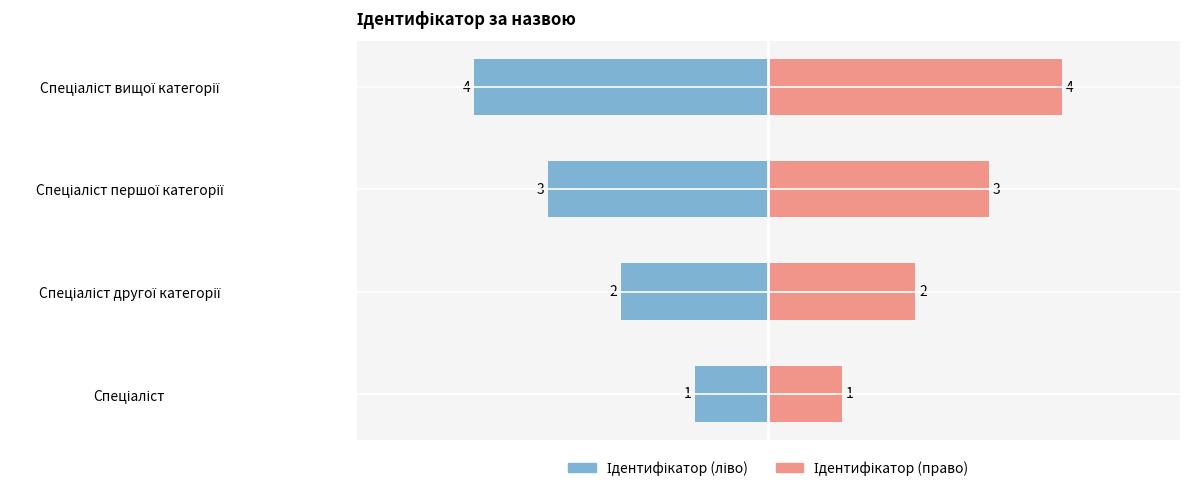

How many values in the Ідентифікатор (ліво) series are below -2?

2